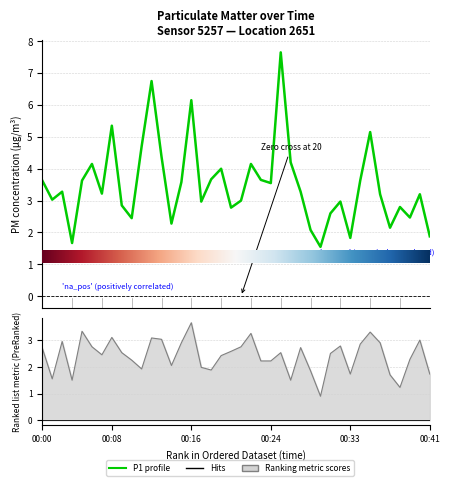

What value does the P1 series have at 00:08?

5.3